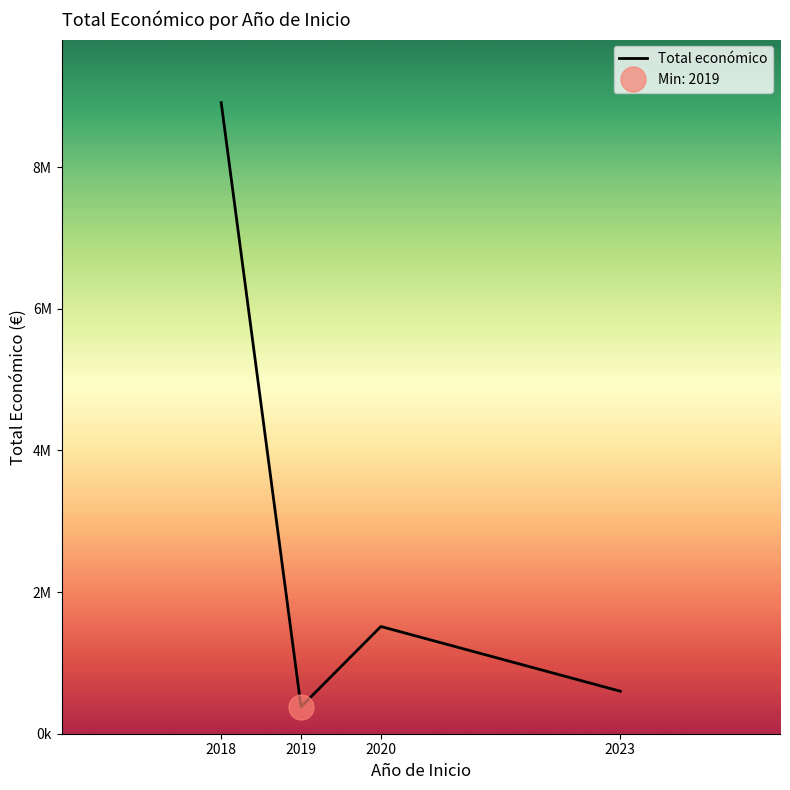

How many data points does each series have?

4